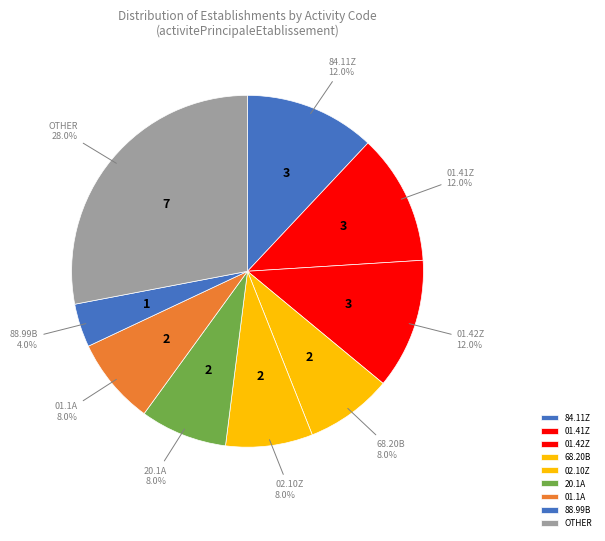

What is the ratio of the value at 84.11Z to the value at 01.42Z?

1.0